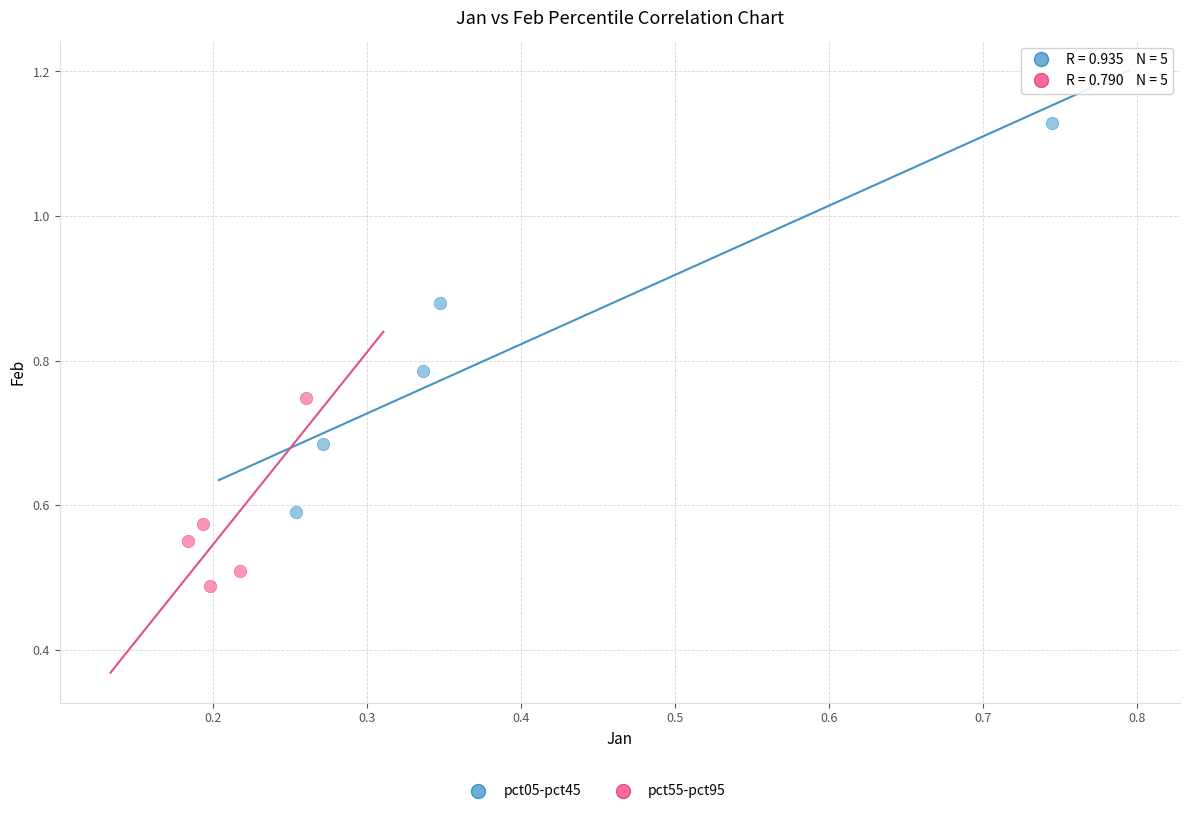

Which series reaches the minimum Y coordinate?

pct55-pct95